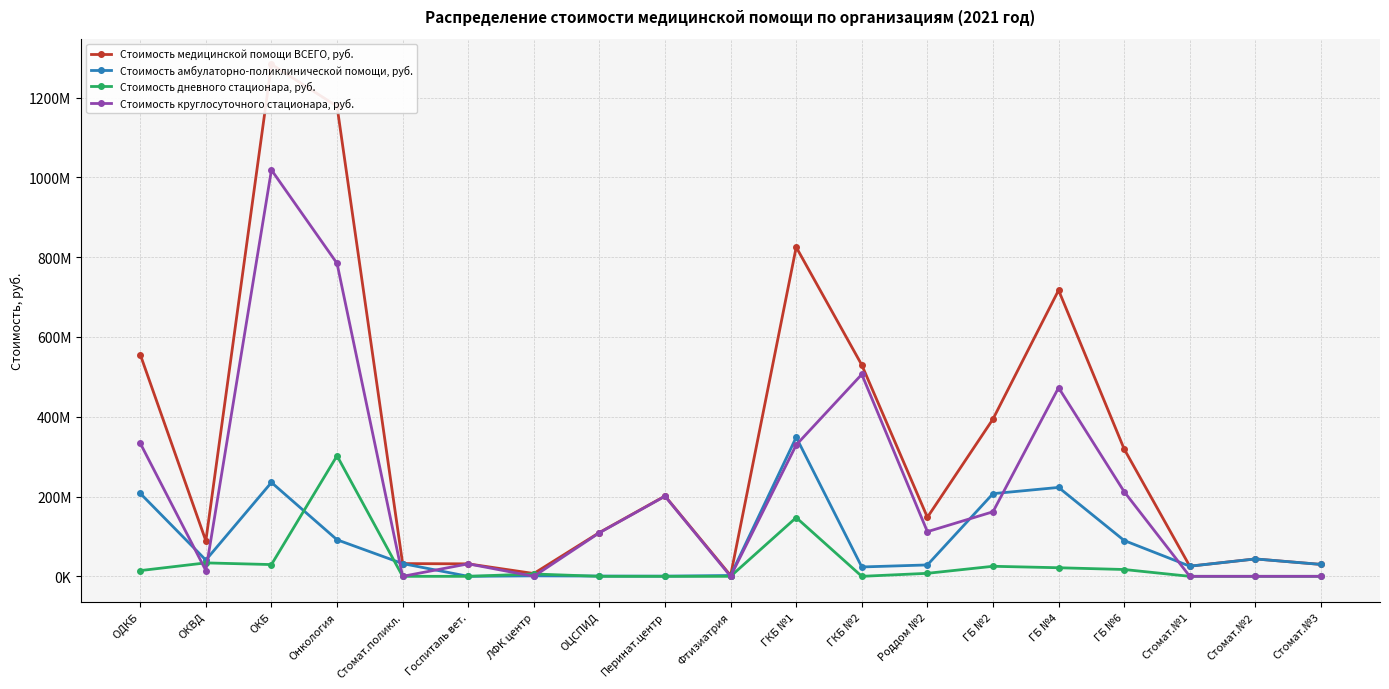

Which series has the widest spread of values?

Стоимость медицинской помощи ВСЕГО, руб.